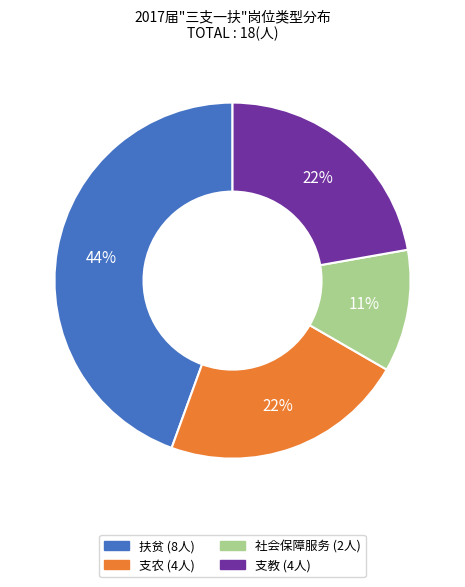

Do 社会保障服务 and 支教 together represent more than half of the pie?

No